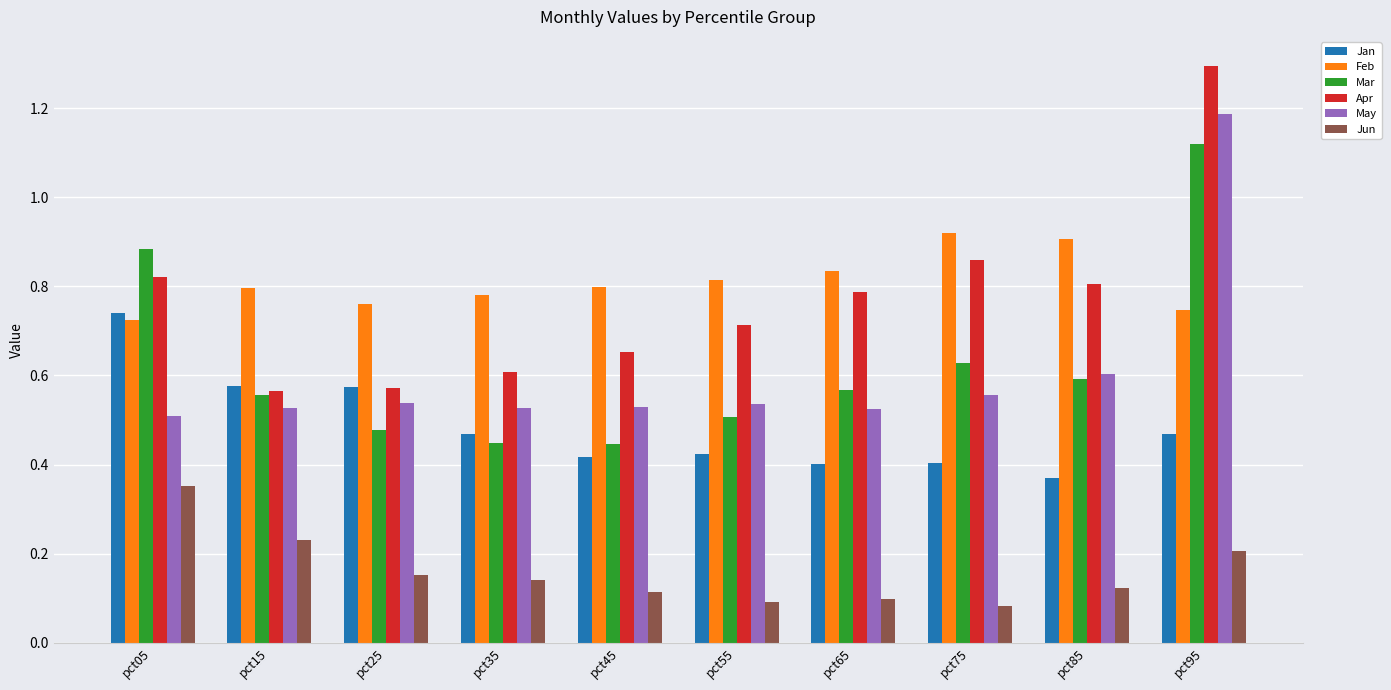

Is the value of May at pct45 greater than the value of Apr at pct65?

No